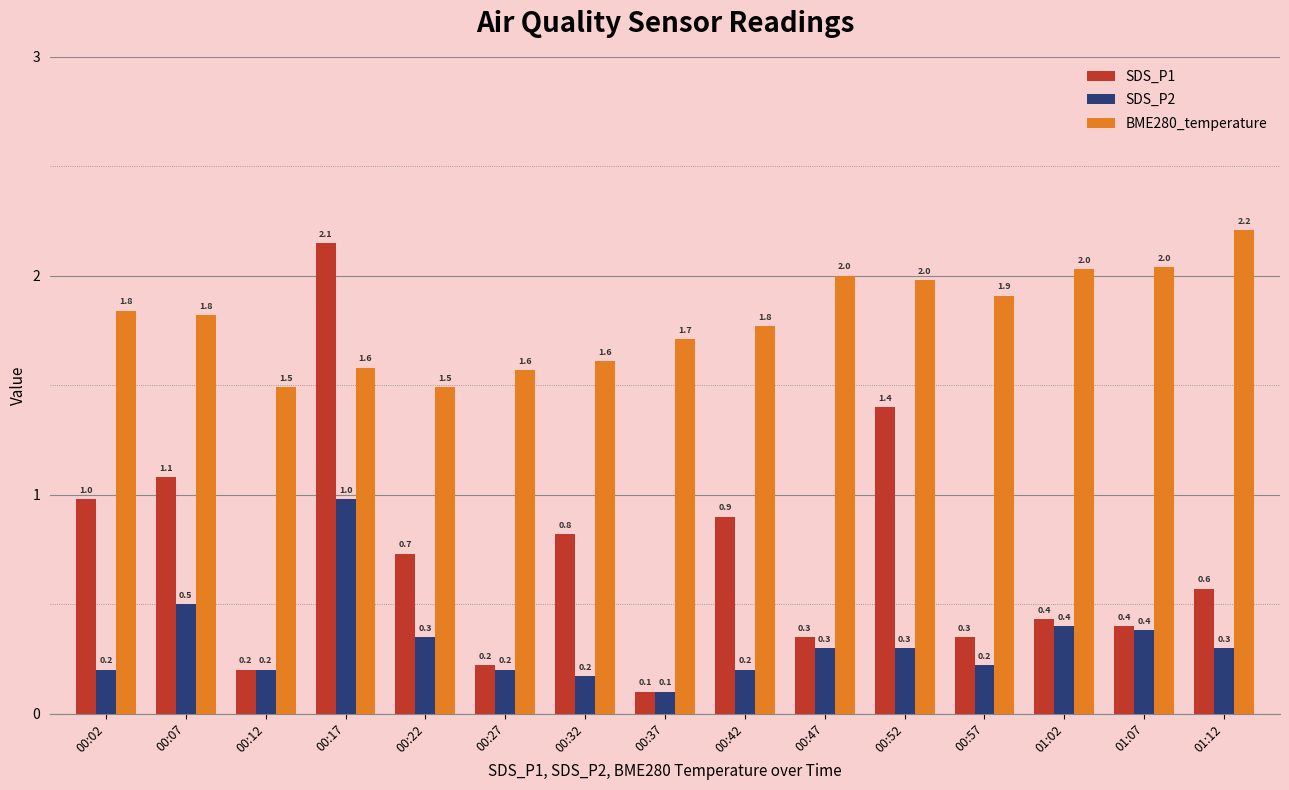

What is the maximum value for SDS_P2?

1.0